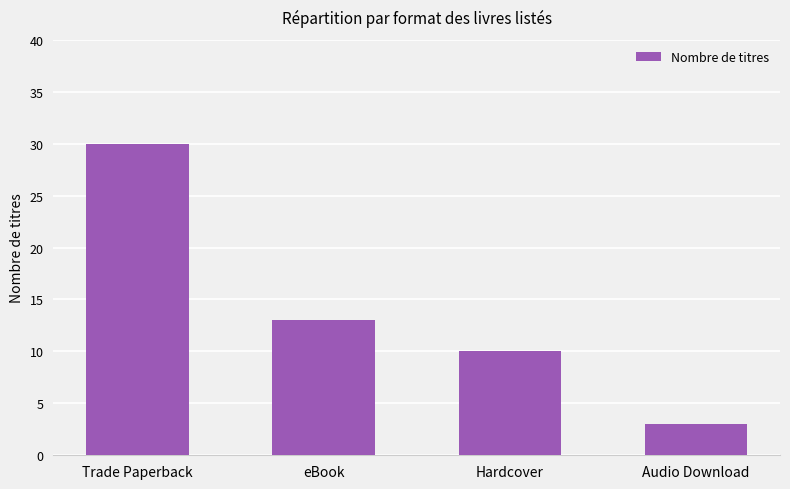

The value at Trade Paperback is 52. True or false?

False